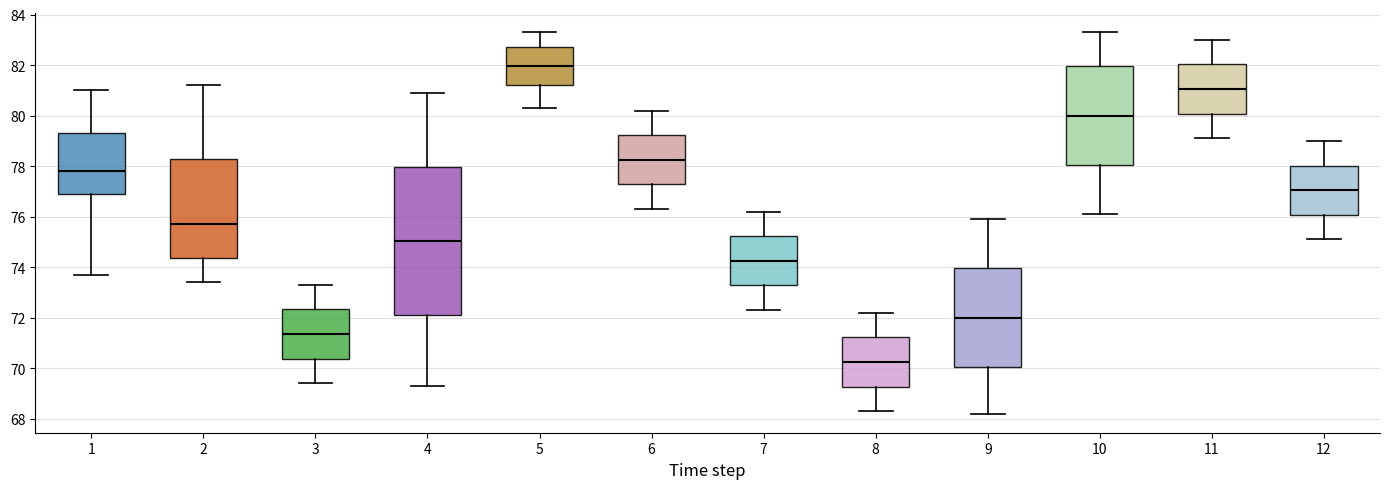

Where is the lower edge of the box at x = 11 on the y-axis? The values are not printed on the chart, so give them approximately, as read against the axis.

80.0